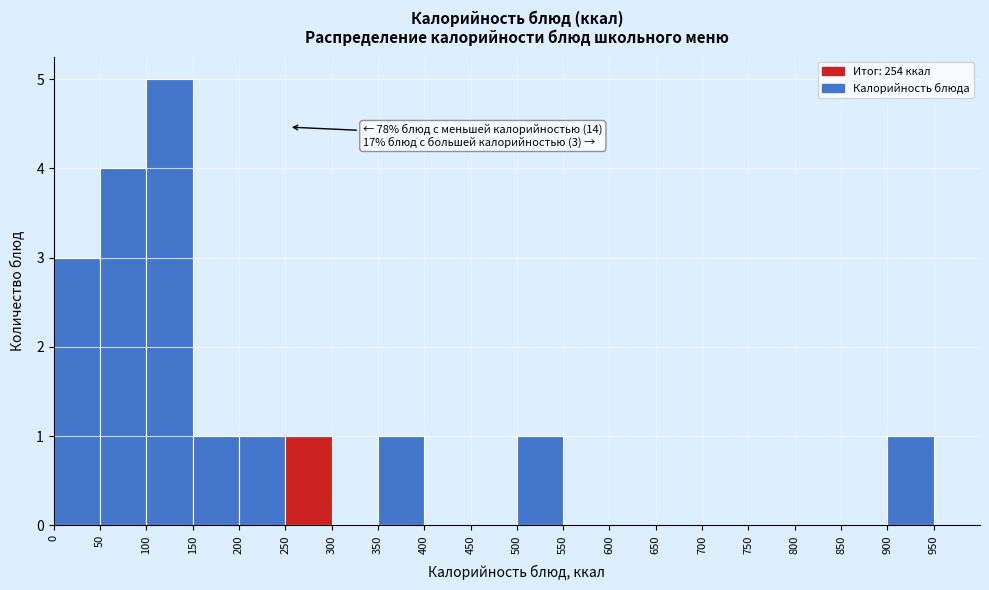

Which range on the x-axis has the tallest bar?

100 to 150